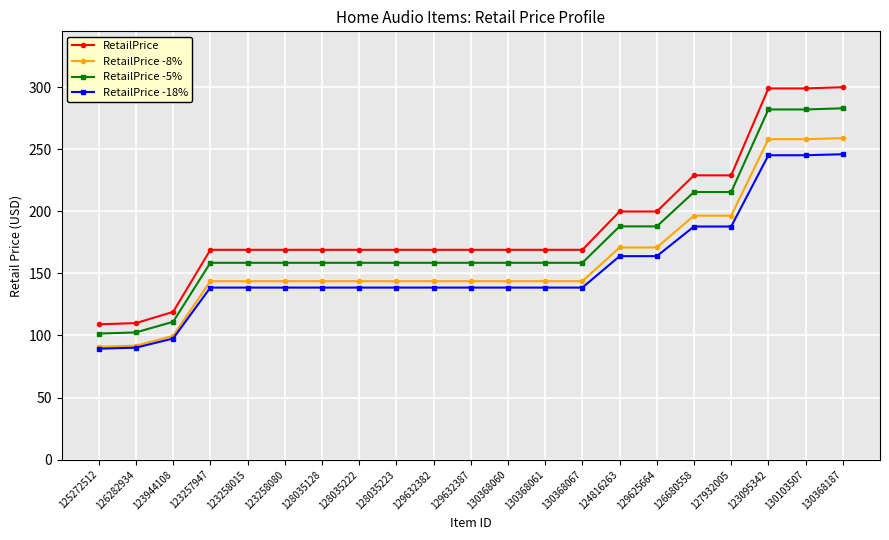

Which series has the largest total across all categories?

RetailPrice